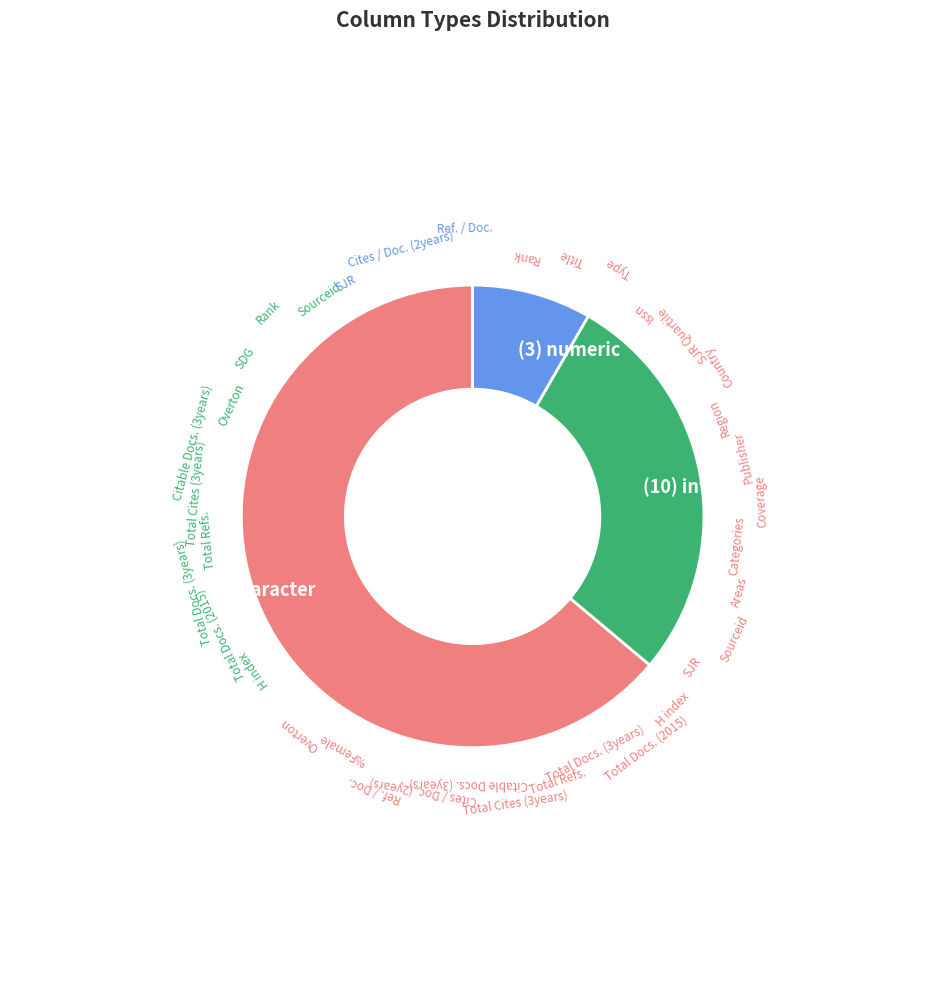

Which category has the biggest portion of the pie?

(23) character